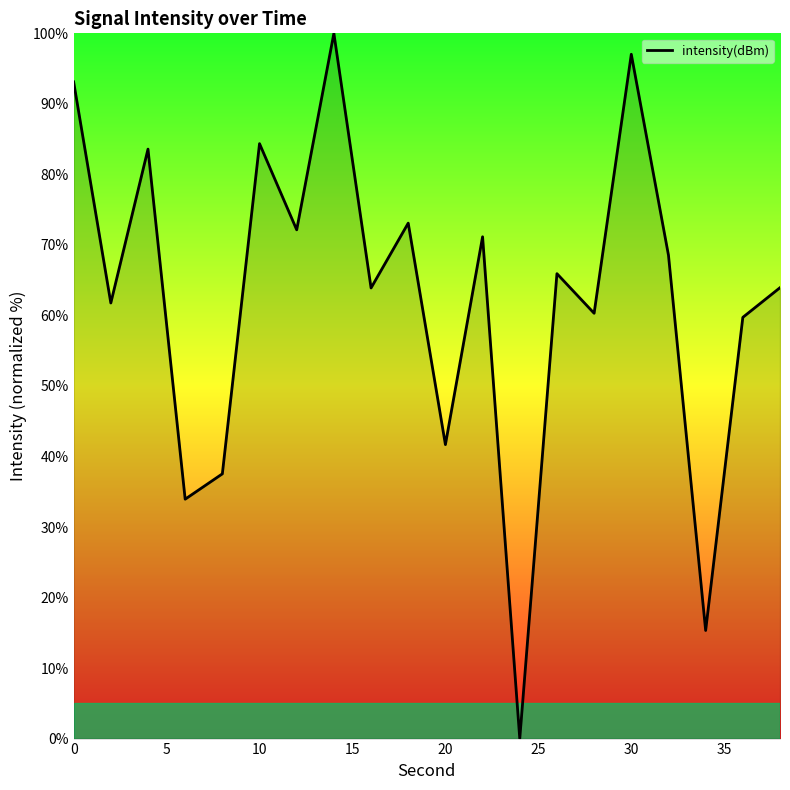

What is the difference between the maximum and minimum values?

100.0